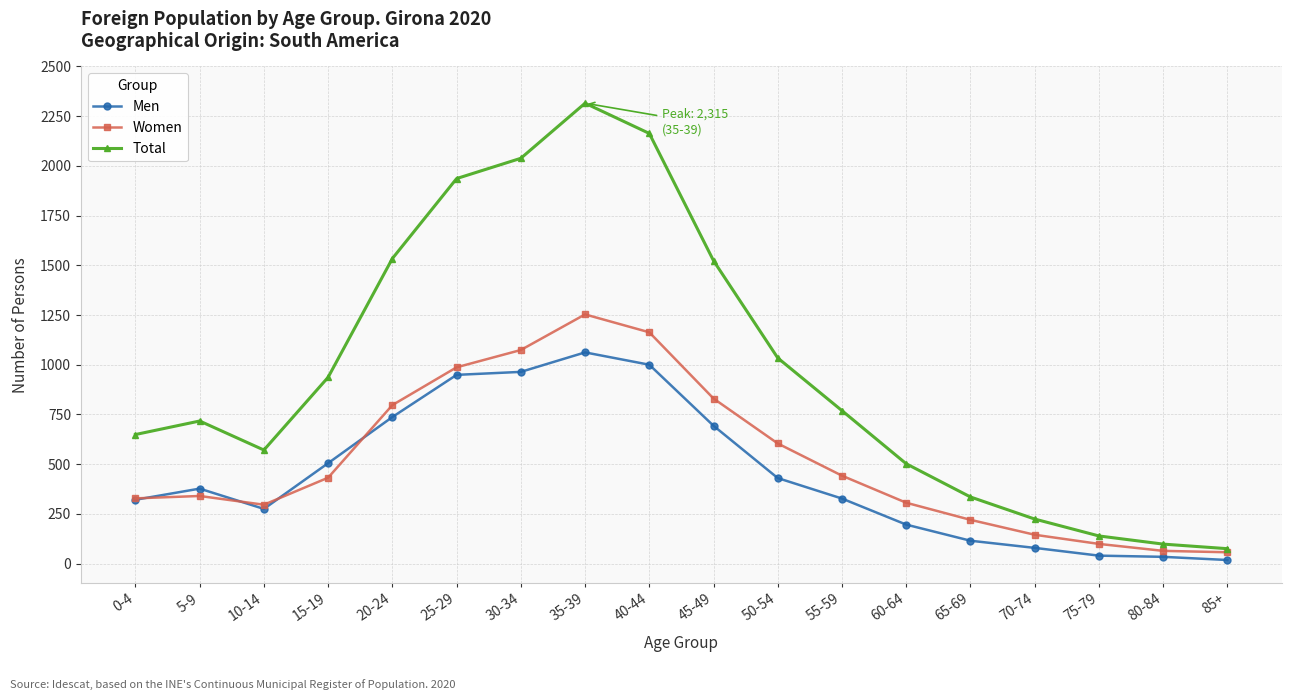

True or false: Women has a value of 1074 at 30-34.

True